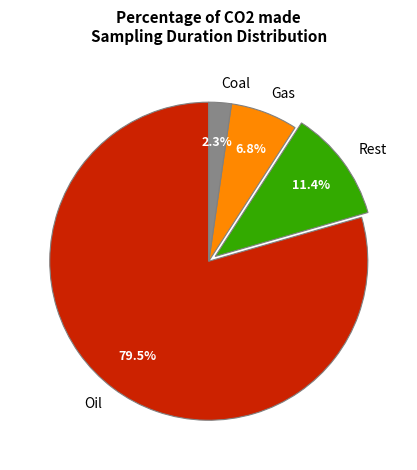

Is there a majority slice in this chart?

Yes